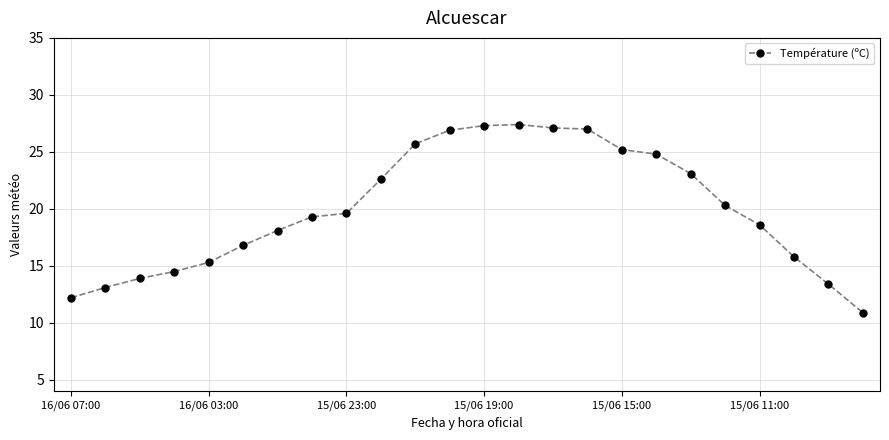

What is the sum of all values?

478.9